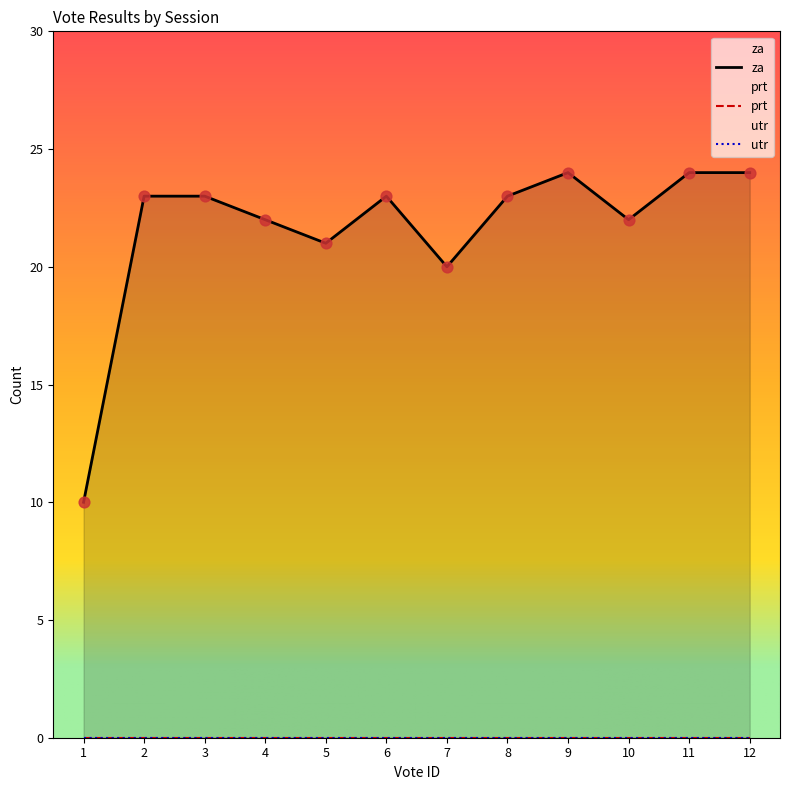

What are all the series names shown in the legend?

za, prt, utr